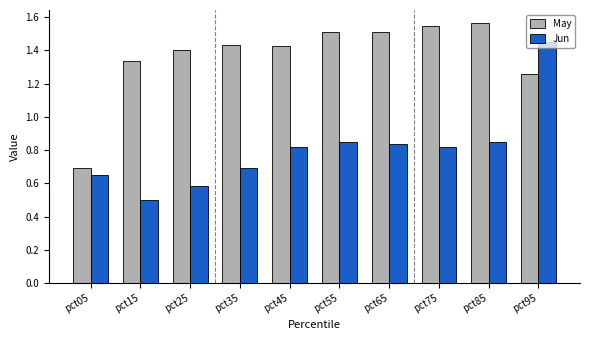

Where does the May series first go above 1?

pct15